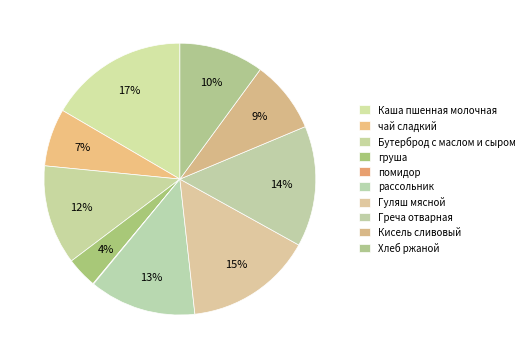

How many segments does this pie chart have?

10